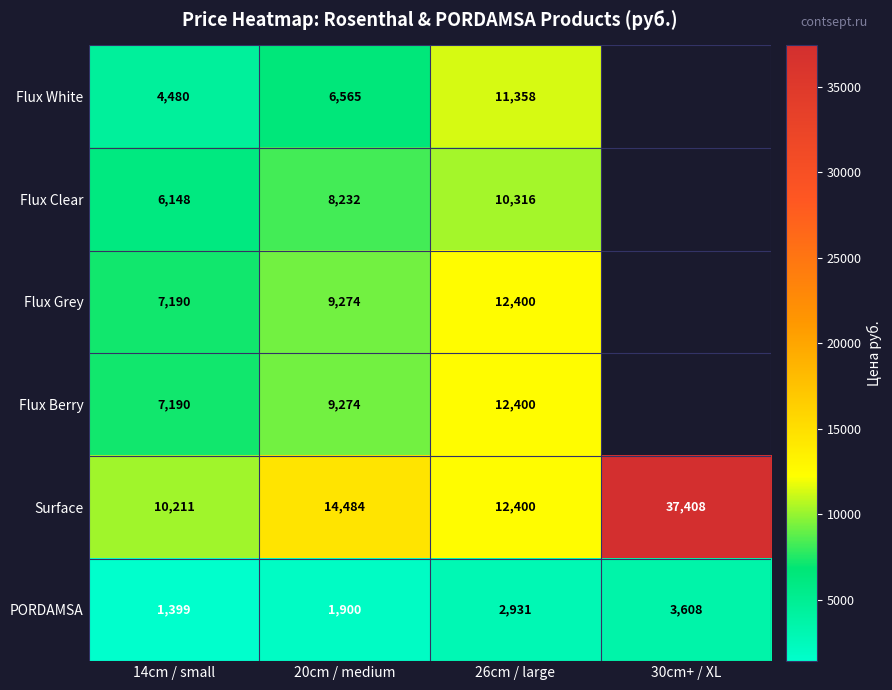

What is the difference between the maximum and minimum values in the Surface series?

27197